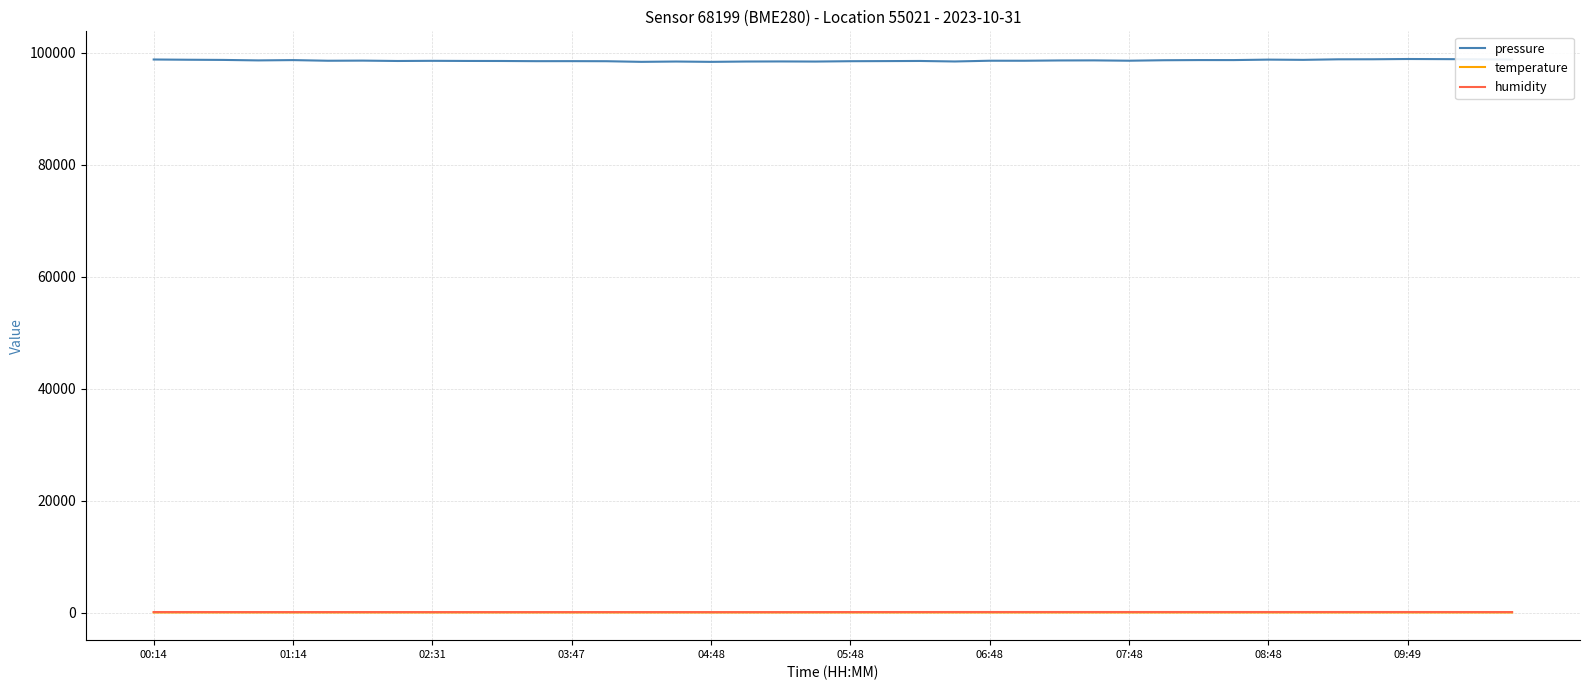

Does the chart have visible grid lines?

Yes